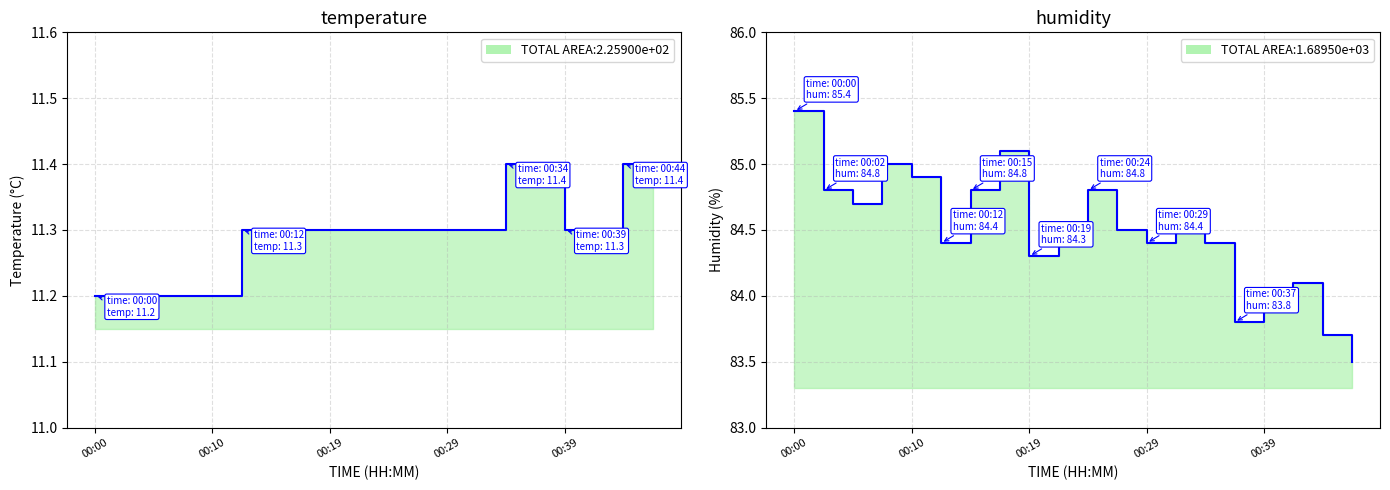

Does the chart have visible grid lines?

Yes